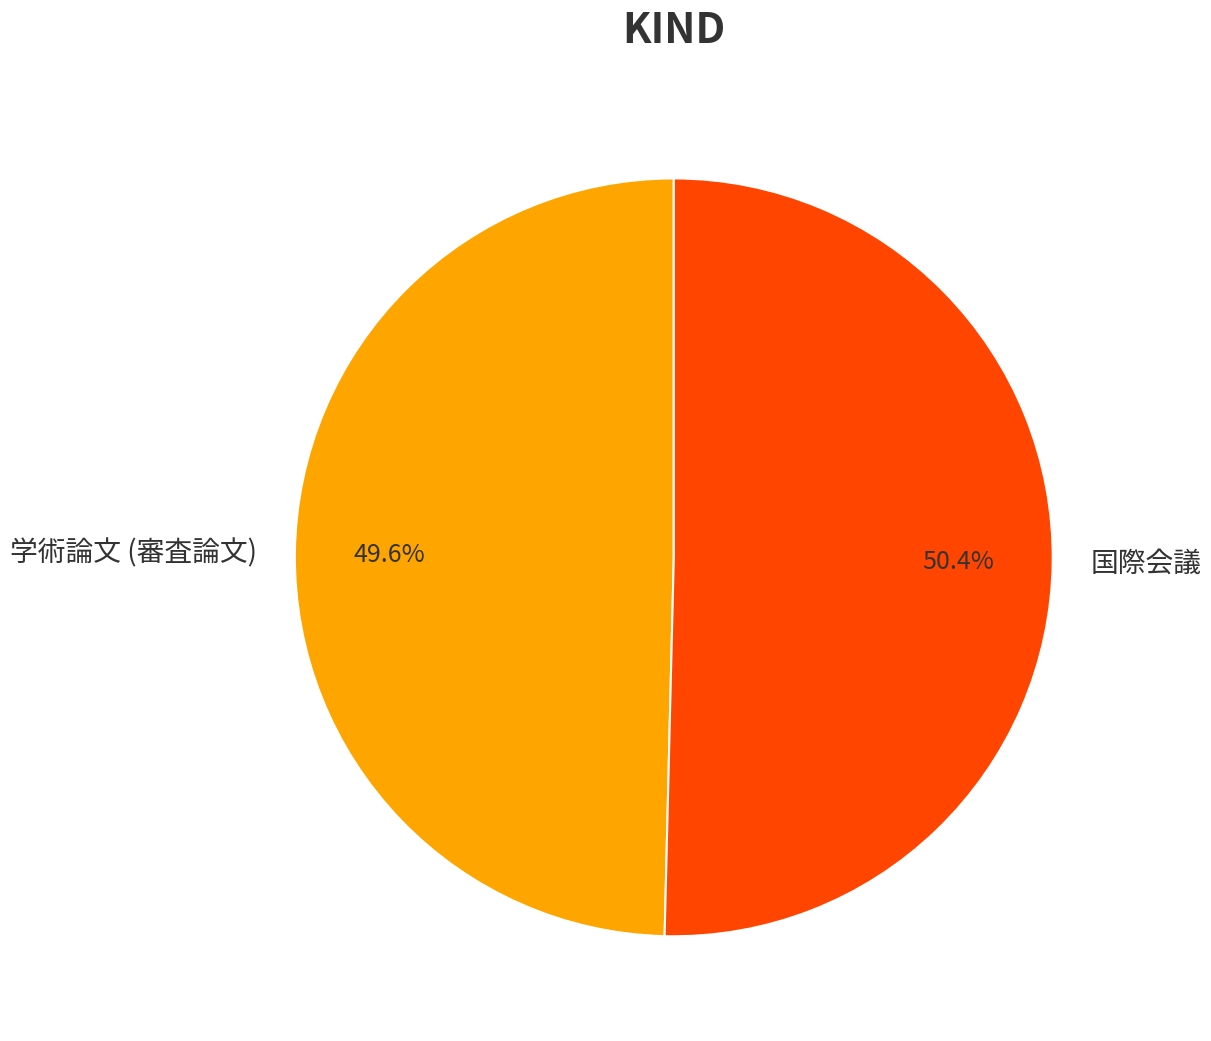

To the nearest percent, what portion does 国際会議 represent?

50%